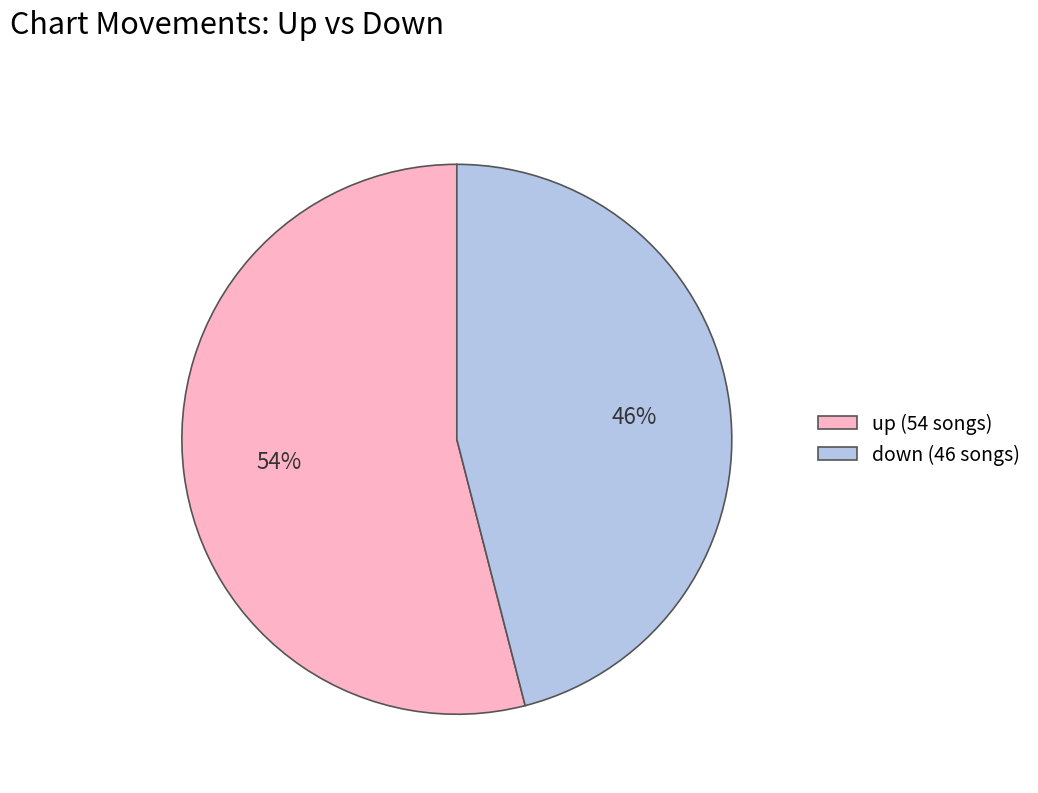

Combined, do down (46 songs) and up (54 songs) account for over 50%?

Yes